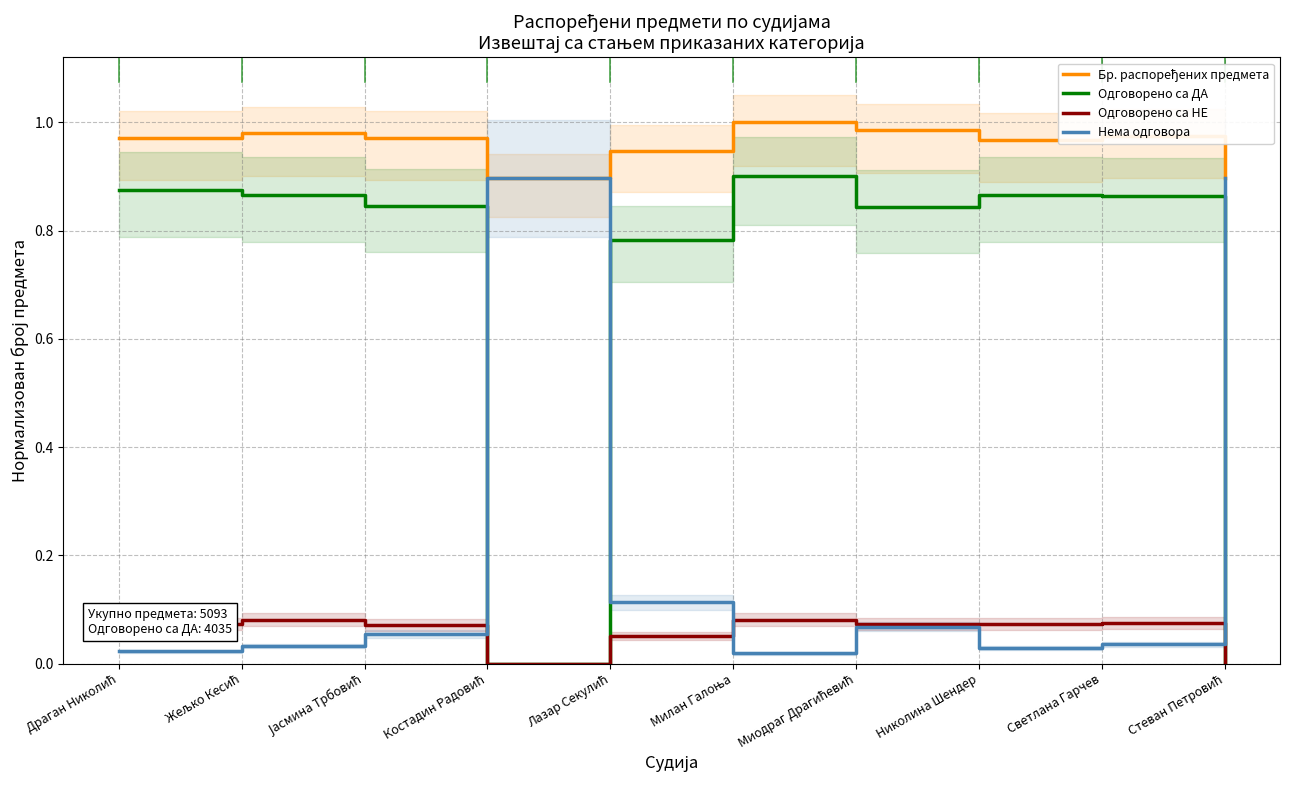

How many interior local valleys does the Одговорено са НЕ series have?

1